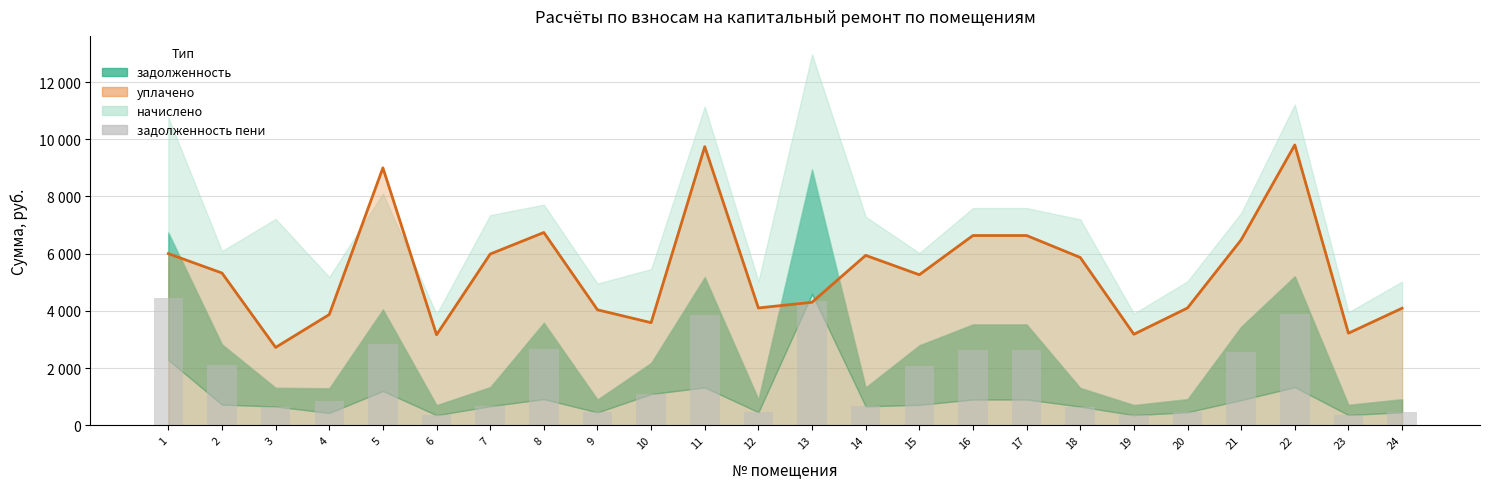

What is the total value across all series at 16?

9260.8